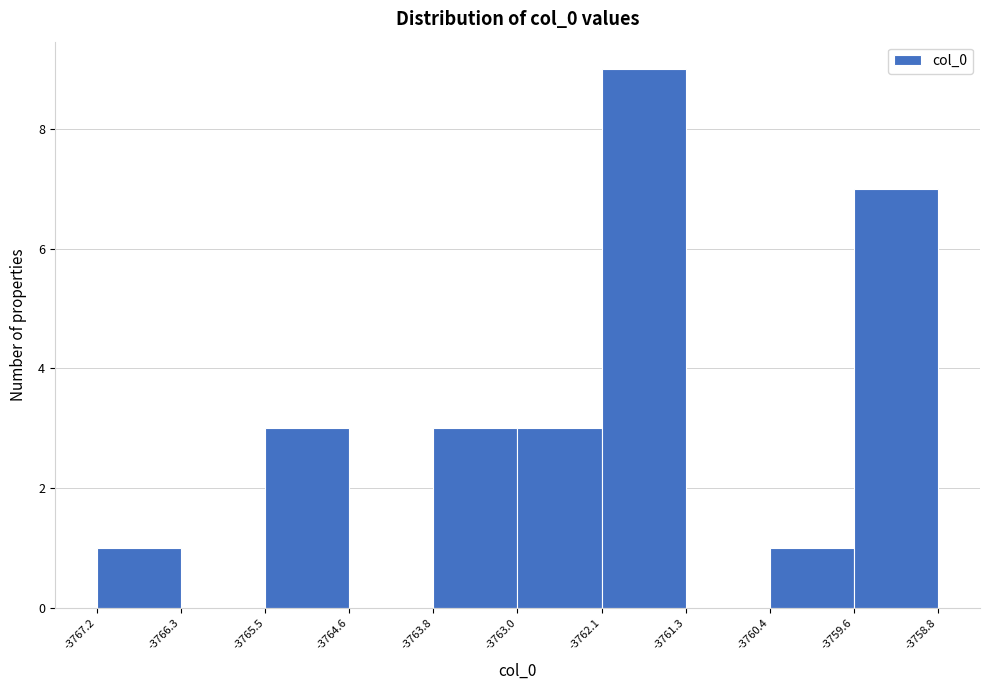

Reading left to right, transcribe this chart: for each bar, give the range it covers on the x-axis and its height. The values are not printed on the chart, so give them approximately, as read against the axis.

-3767.2 to -3766.3: 1
-3766.3 to -3765.5: 0
-3765.5 to -3764.6: 3
-3764.6 to -3763.8: 0
-3763.8 to -3763.0: 3
-3763.0 to -3762.1: 3
-3762.1 to -3761.3: 9
-3761.3 to -3760.4: 0
-3760.4 to -3759.6: 1
-3759.6 to -3758.8: 7